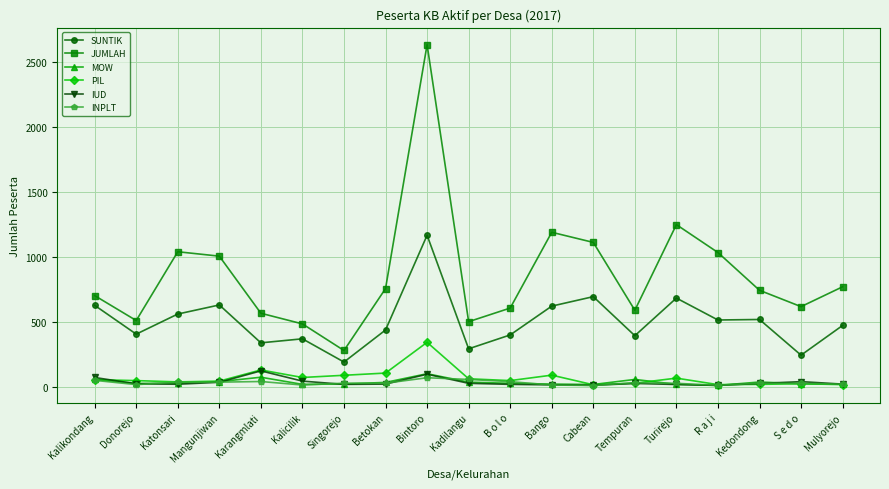

What are all the series names shown in the legend?

SUNTIK, JUMLAH, MOW, PIL, IUD, INPLT